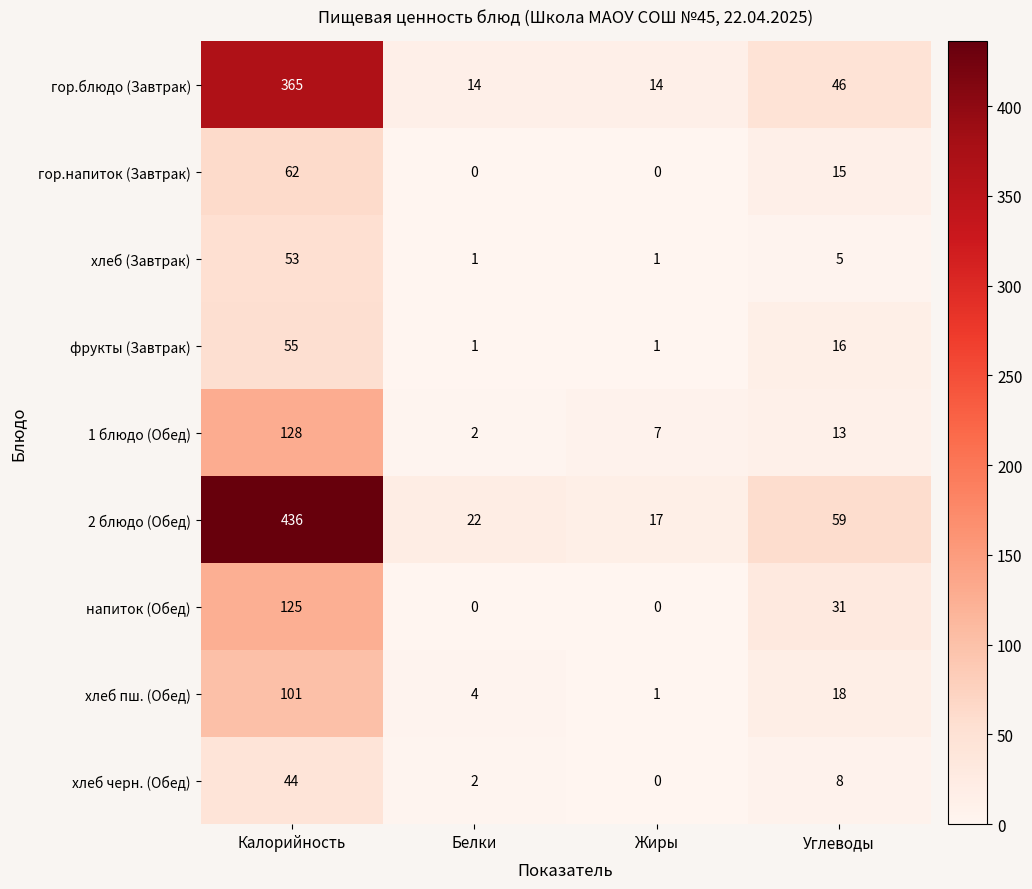

What is the difference between the maximum and second lowest values in the гор.блюдо (Завтрак) series?

351